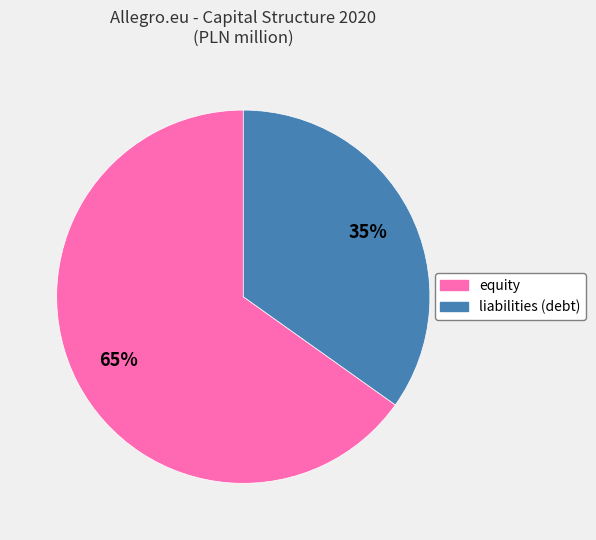

Which category has the smallest portion of the pie?

liabilities (debt)